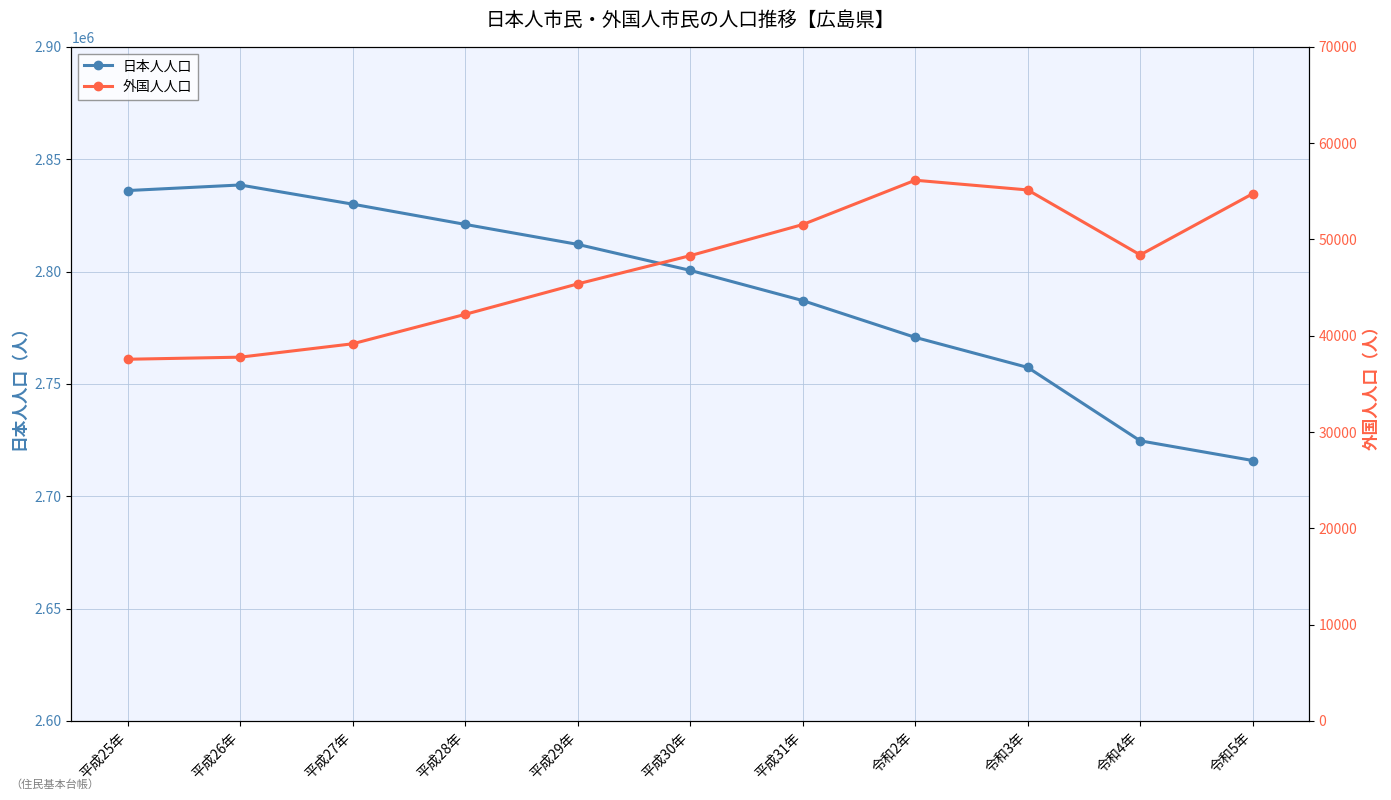

What is the average value of the 日本人人口 series?

2790353